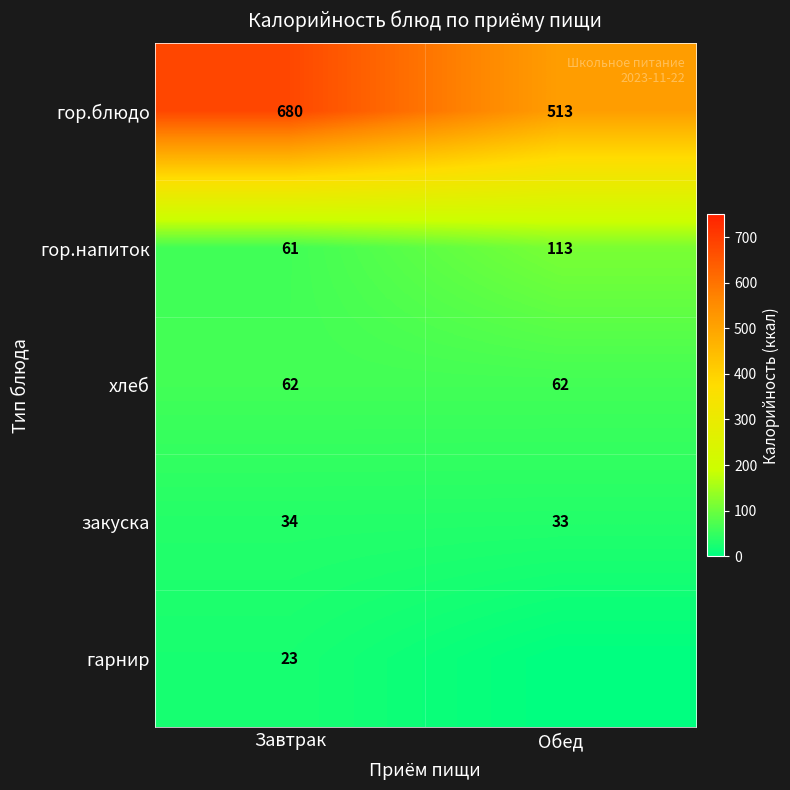

The гор.напиток series shows 178 at Обед. True or false?

False